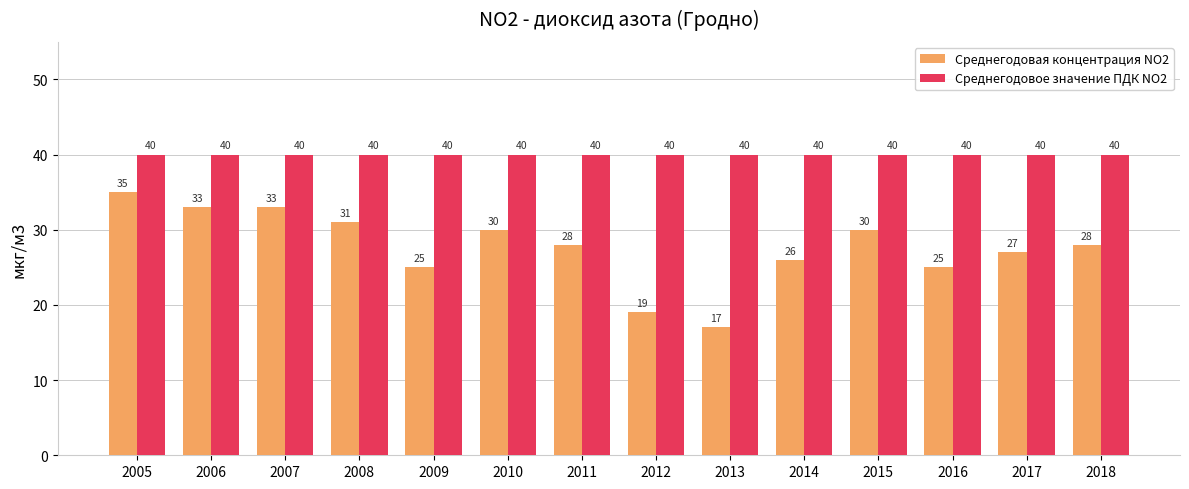

Which series has the largest range (max minus min)?

Среднегодовая концентрация NO2